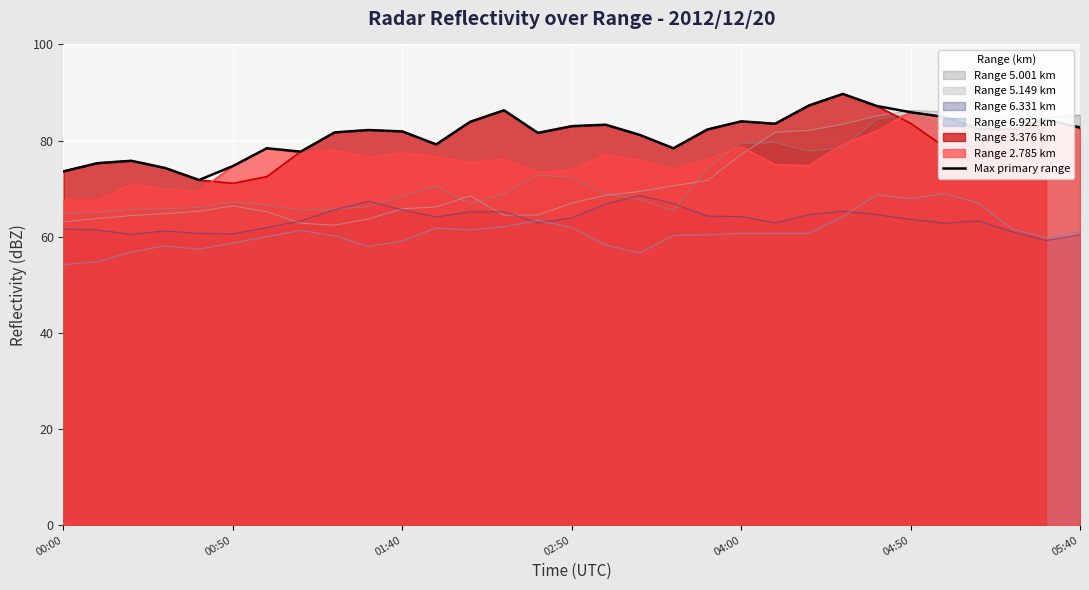

What is the value of the 14th point from the left?

86.3